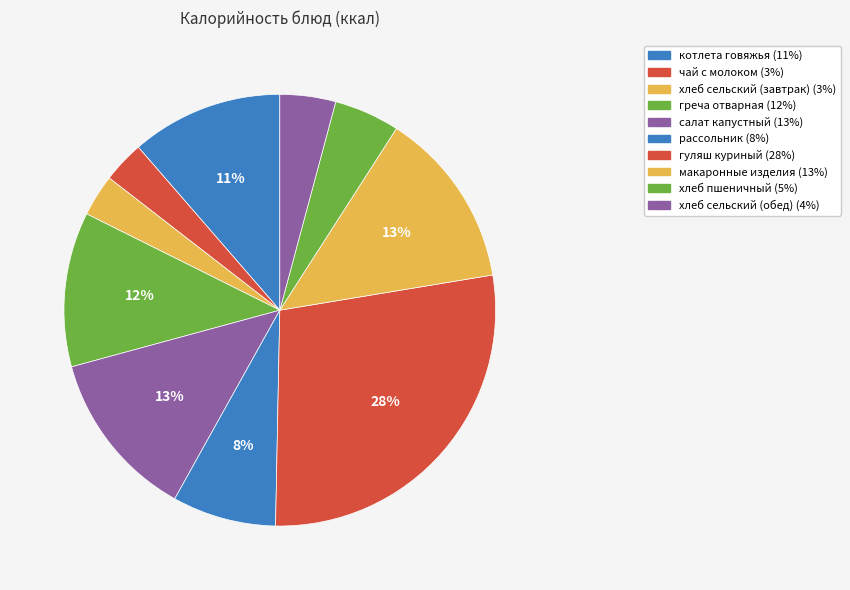

Do чай с молоком and хлеб сельский (обед) together represent more than half of the pie?

No